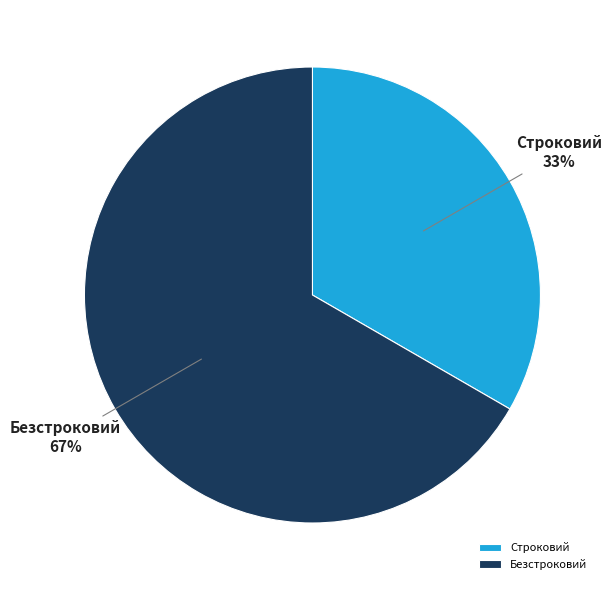

To the nearest percent, what is the average slice percentage?

50%